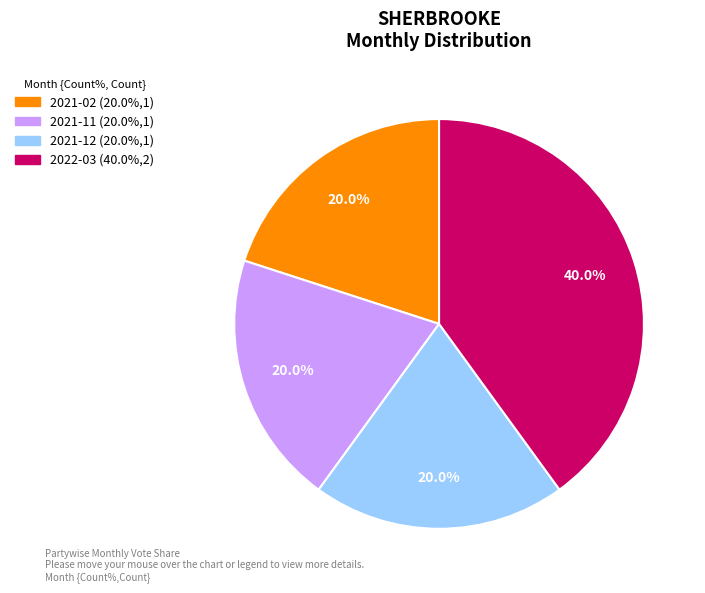

How much of the chart is everything except 2021-12?

80.0%